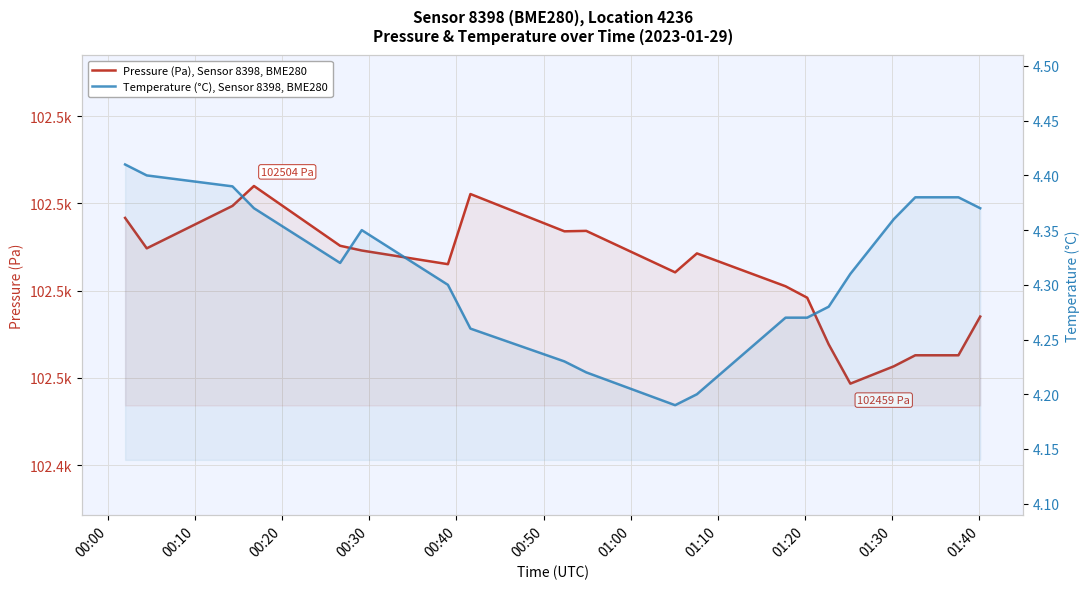

At how many categories does at least one series exceed 92249?

20